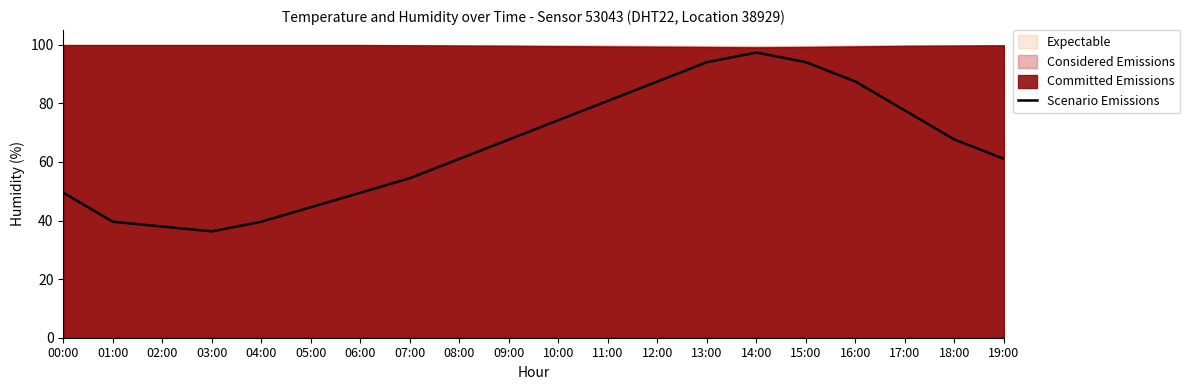

Where is the first local maximum?

14:00